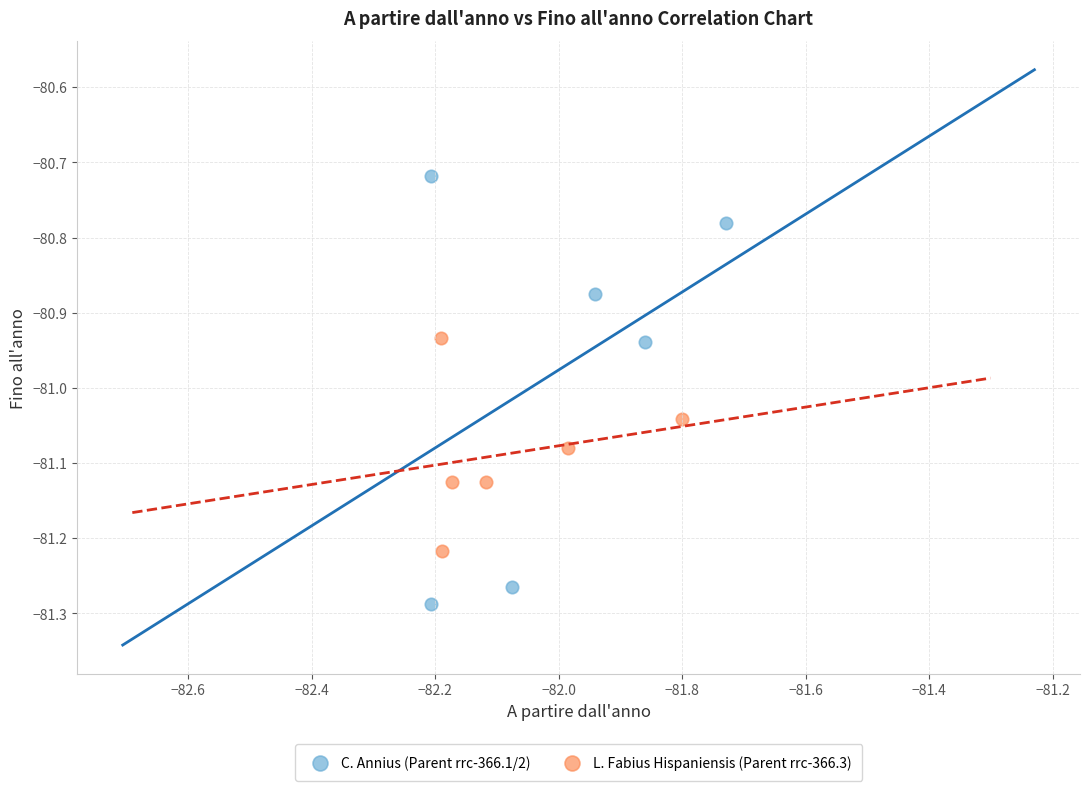

Which series has the widest spread of Y values?

C. Annius (Parent rrc-366.1/2)